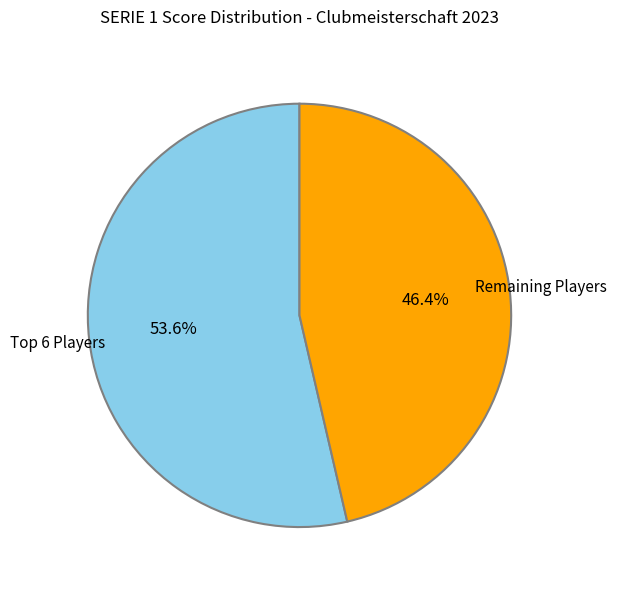

What is the smallest slice in the pie chart?

Remaining Players